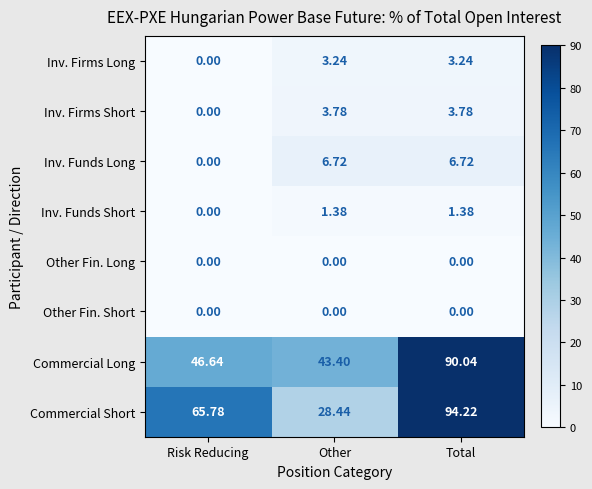

At which label does Commercial Long first exceed 46?

Risk Reducing